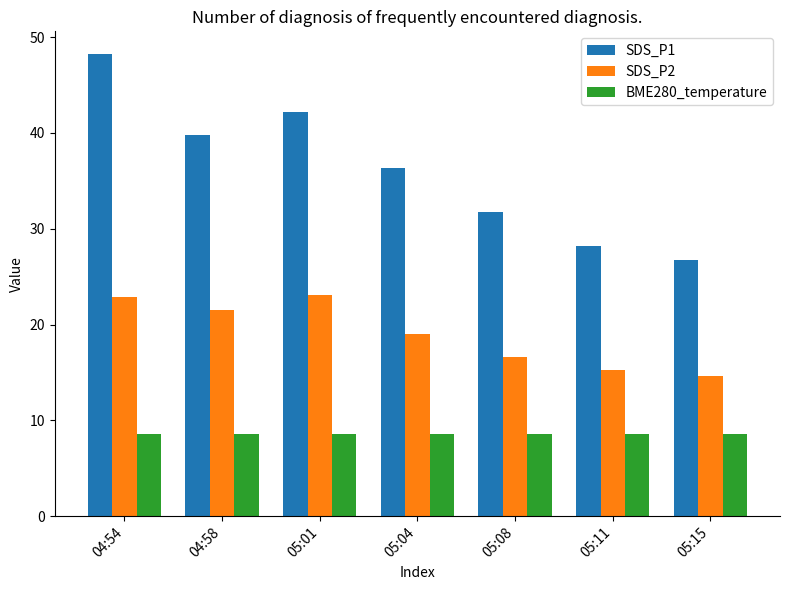

What position from the right is 04:54?

7